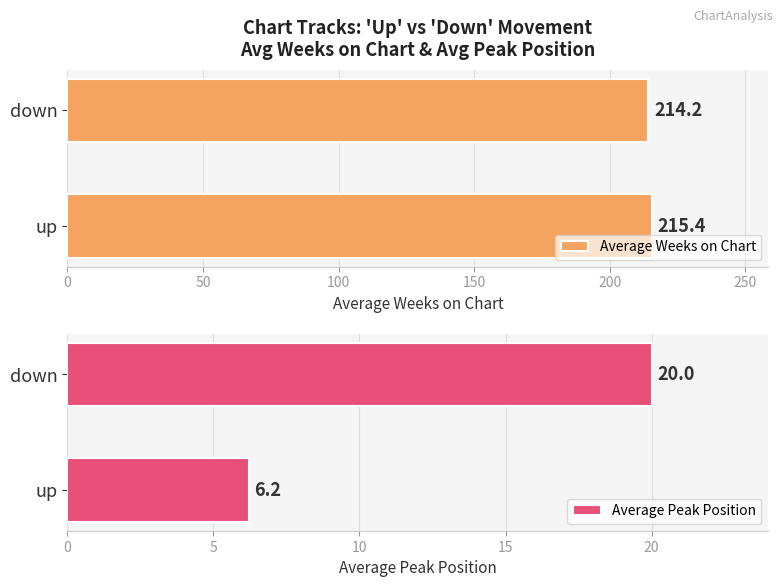

How many Average Weeks on Chart values are between 214 and 215?

1